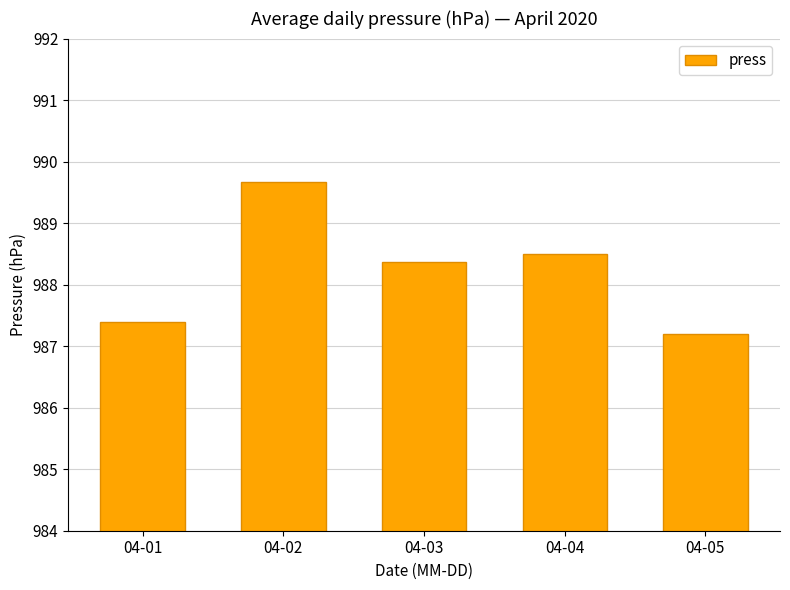

Does the chart contain any negative values?

No